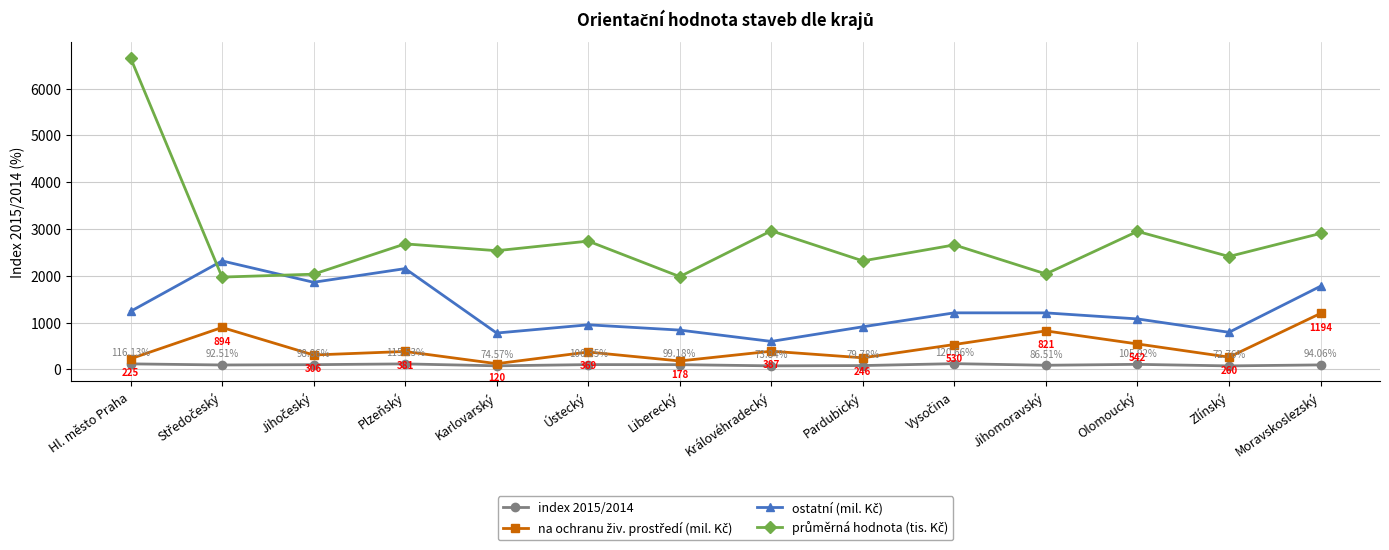

At how many categories does at least one series exceed 2299?

11